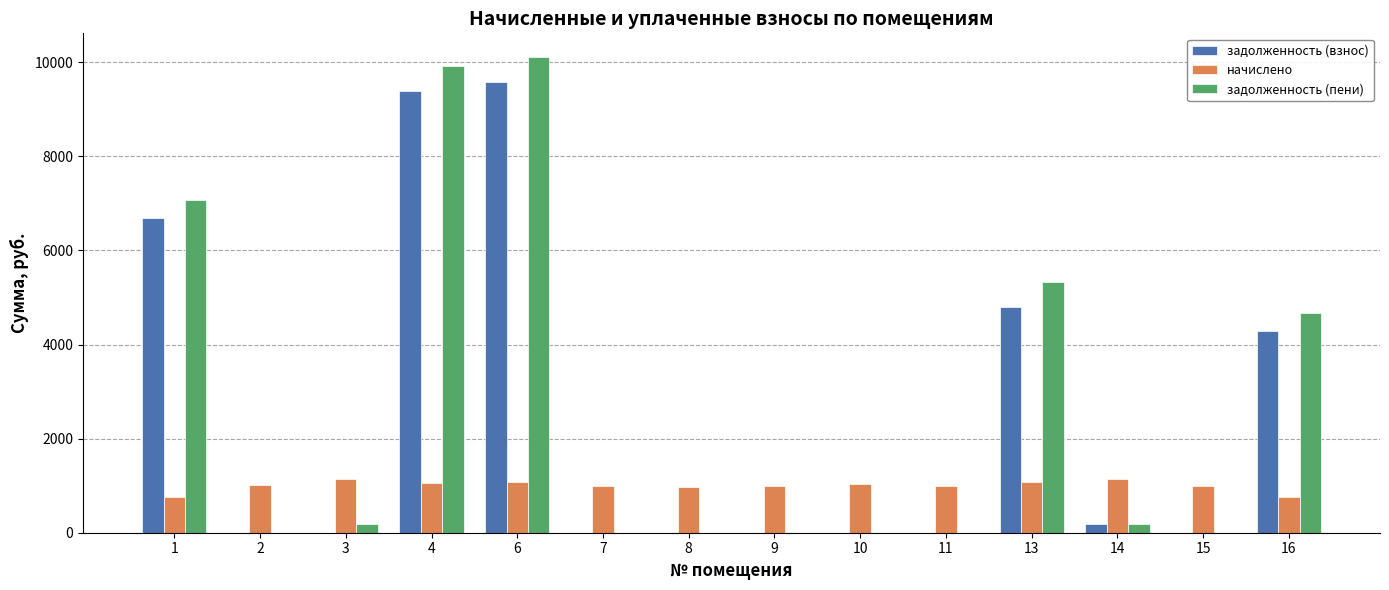

What is the maximum value shown in the chart?

10109.0